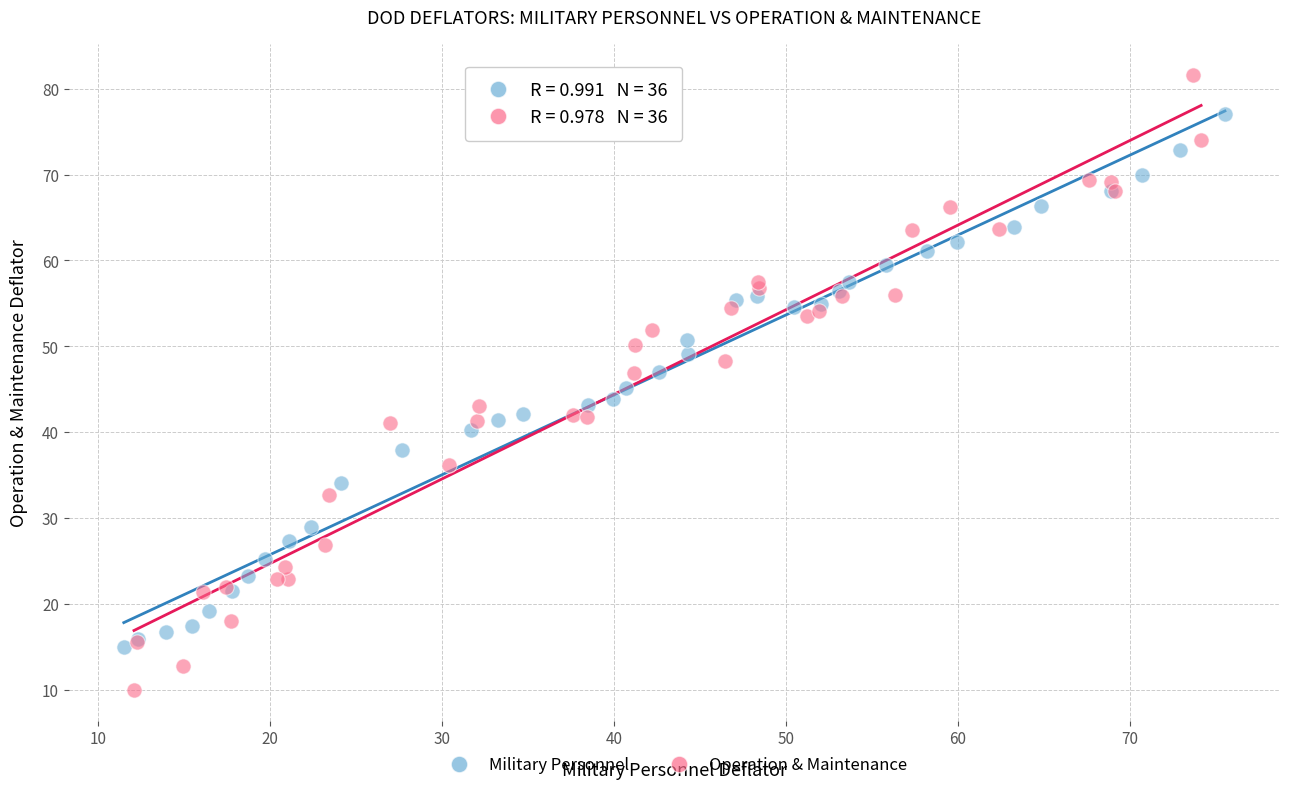

What are all the series names shown in the legend?

Military Personnel, Operation & Maintenance